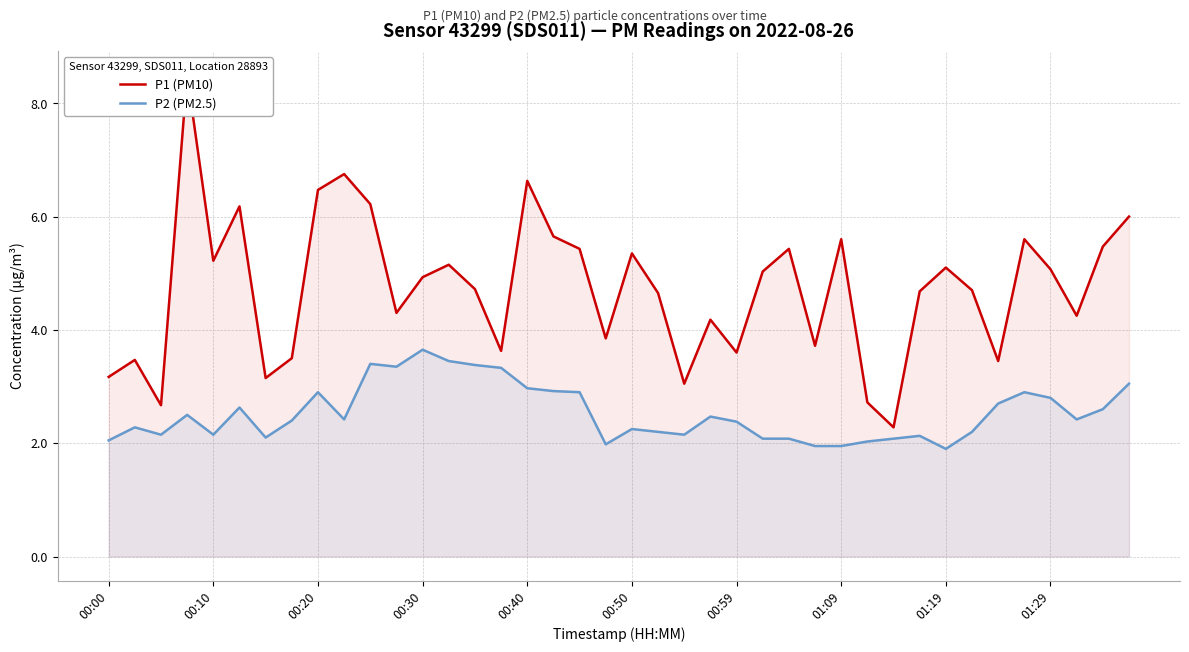

What is the difference between the P1 (PM10) values at 35 and 10?

0.6